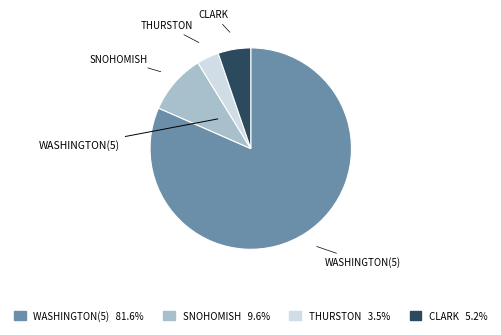

Is the sum of CLARK and WASHINGTON(5) greater than half?

Yes